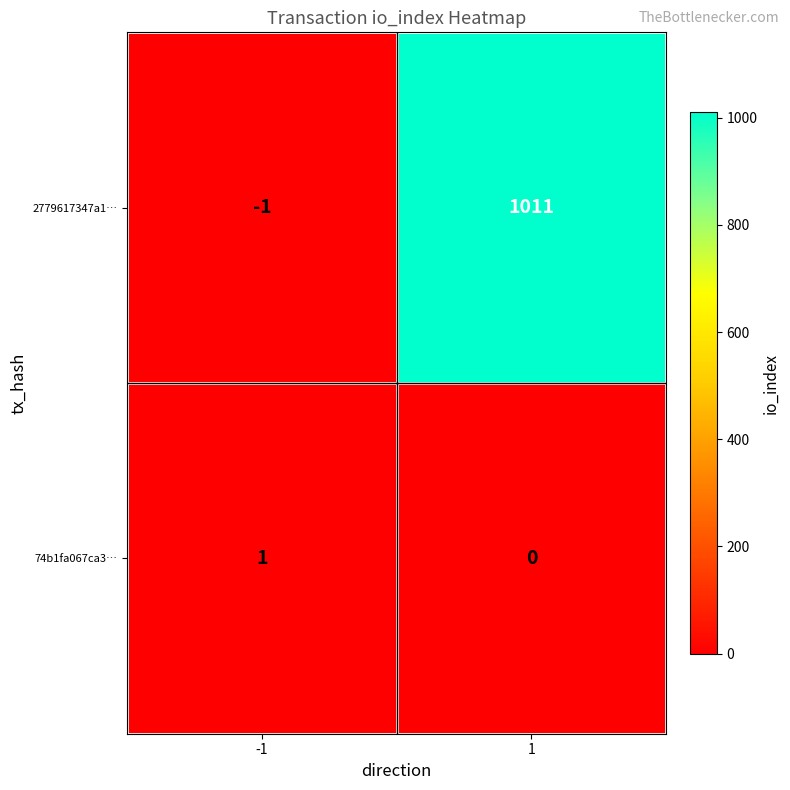

List the series in order of their peak value, highest first.

2779617347a1…, 74b1fa067ca3…